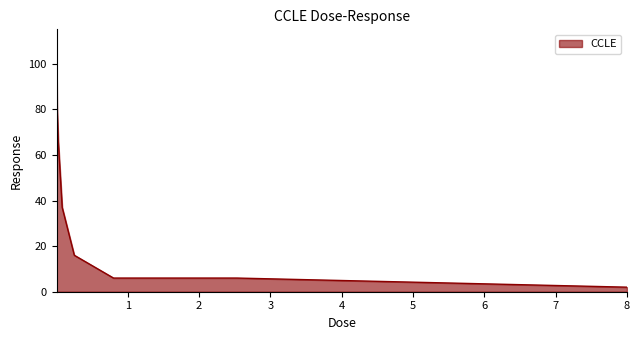

What is the greatest value displayed?

100.1